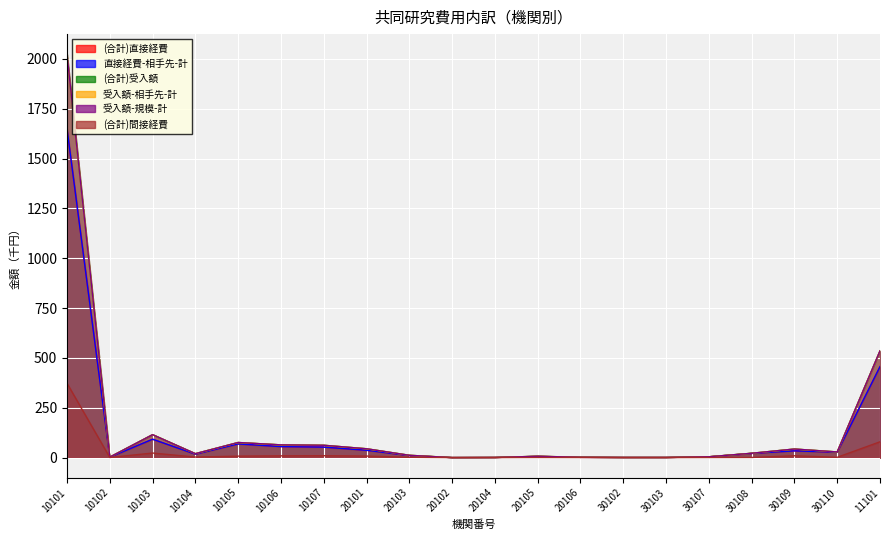

At which label is (合計)受入額 closest to 1011?

11101